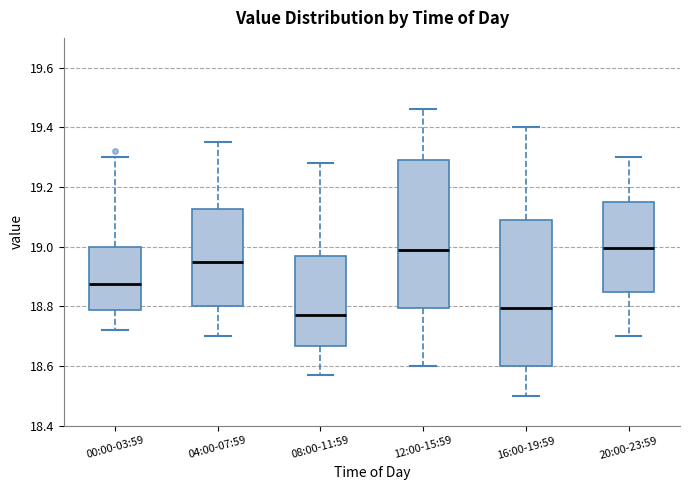

Reading left to right, transcribe this box plot: for each box, give where its median line is, the range the box spans, and where its two whiskers end, as read against the y-axis. The values are not printed on the chart, so give them approximately, as read against the axis.

00:00-03:59: median 18.88, box 18.78 to 19.00, whiskers 18.72 to 19.30
04:00-07:59: median 18.96, box 18.80 to 19.12, whiskers 18.70 to 19.36
08:00-11:59: median 18.78, box 18.66 to 18.96, whiskers 18.58 to 19.28
12:00-15:59: median 19.00, box 18.80 to 19.30, whiskers 18.60 to 19.46
16:00-19:59: median 18.80, box 18.60 to 19.10, whiskers 18.50 to 19.40
20:00-23:59: median 19.00, box 18.84 to 19.16, whiskers 18.70 to 19.30